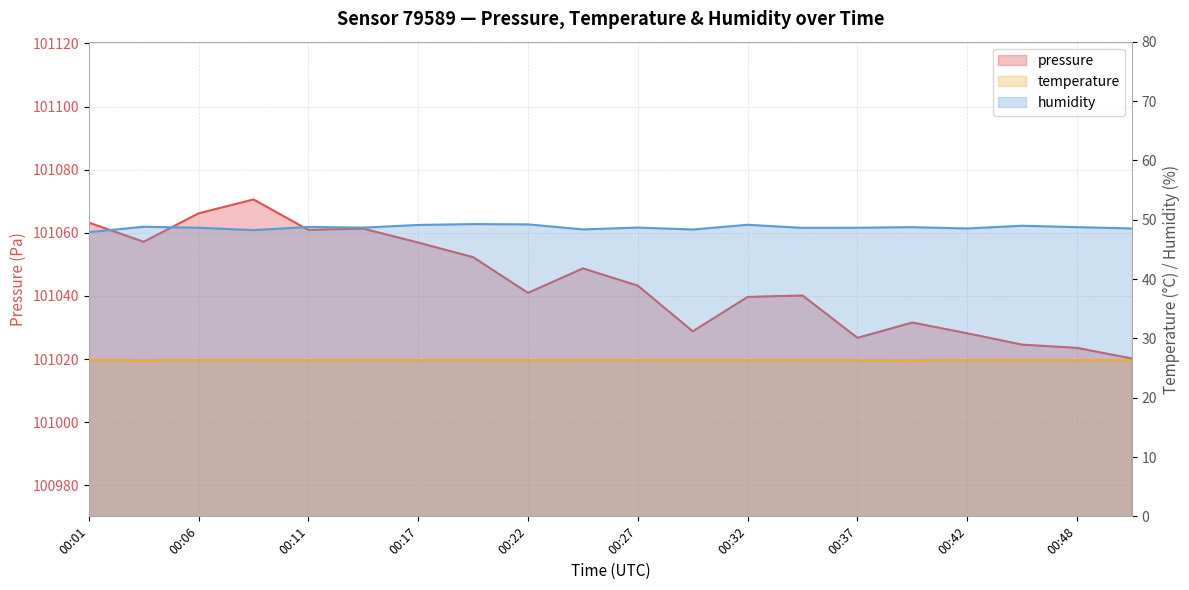

True or false: pressure and temperature intersect in this chart.

False